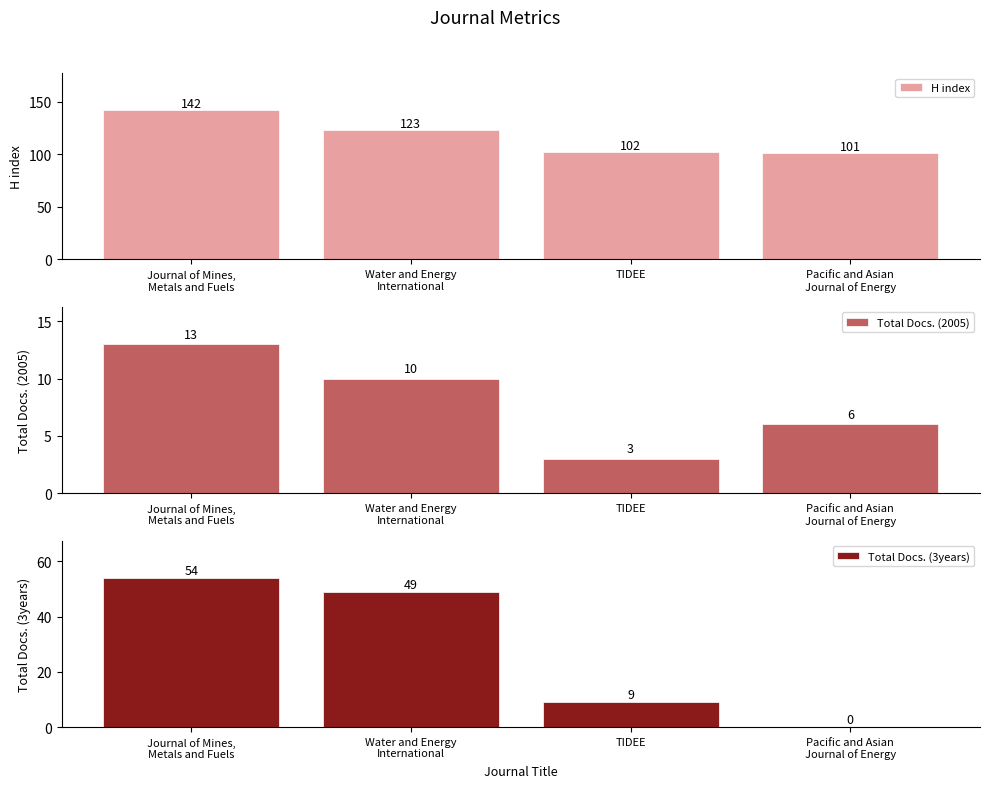

Rank the series by their average value, from highest to lowest.

H index, Total Docs. (3years), Total Docs. (2005)